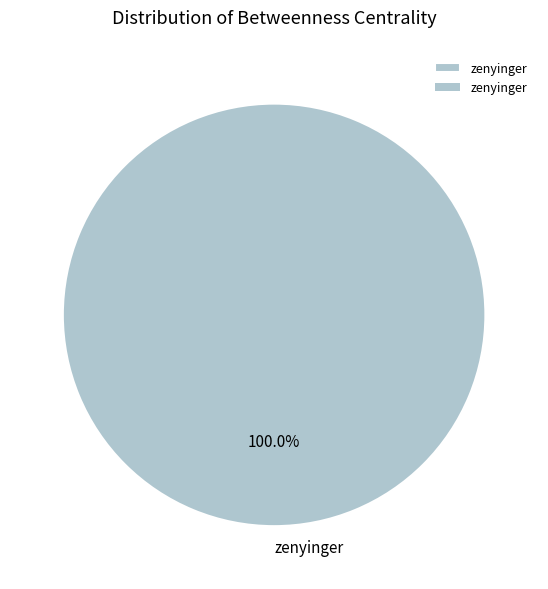

Rank the categories by value from highest to lowest.

zenyinger